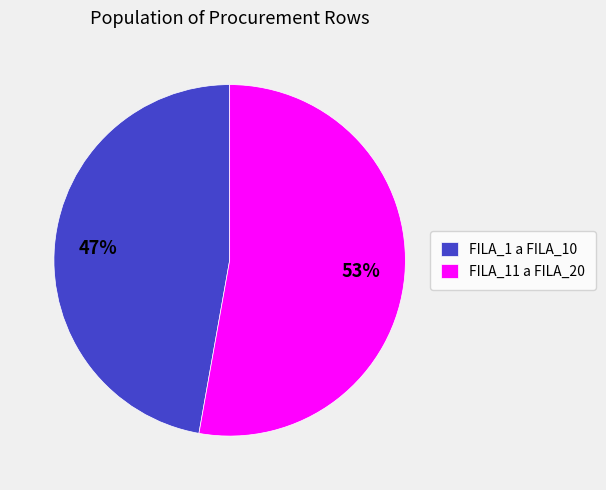

What percentage is the FILA_1 a FILA_10 slice, to the nearest percent?

47%